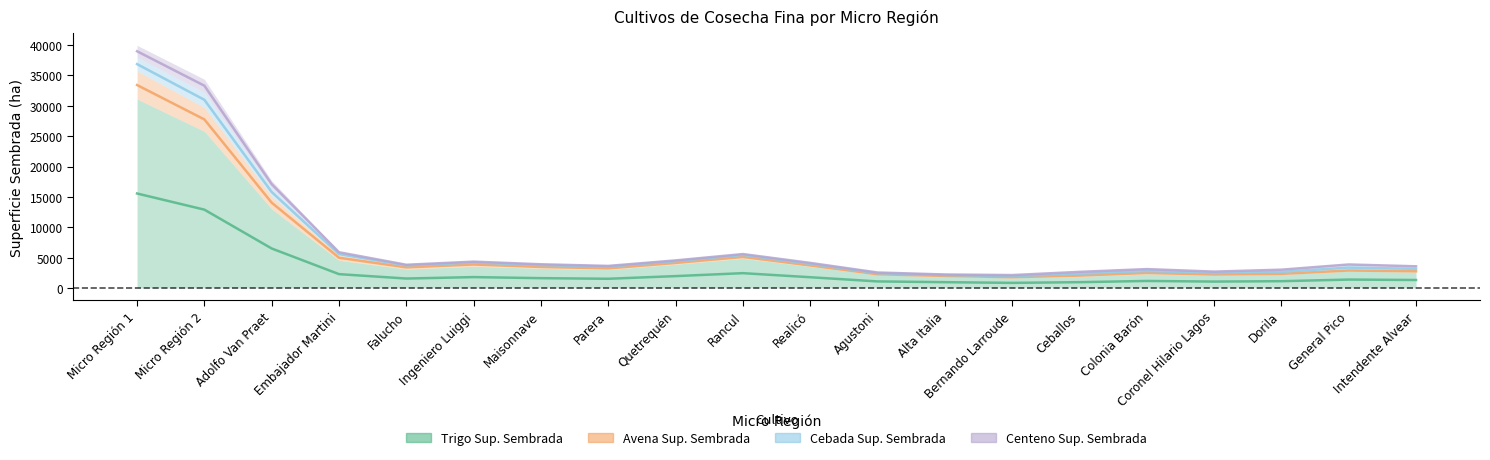

Where does the Cebada Sup. Sembrada series first go above 123?

Micro Región 1